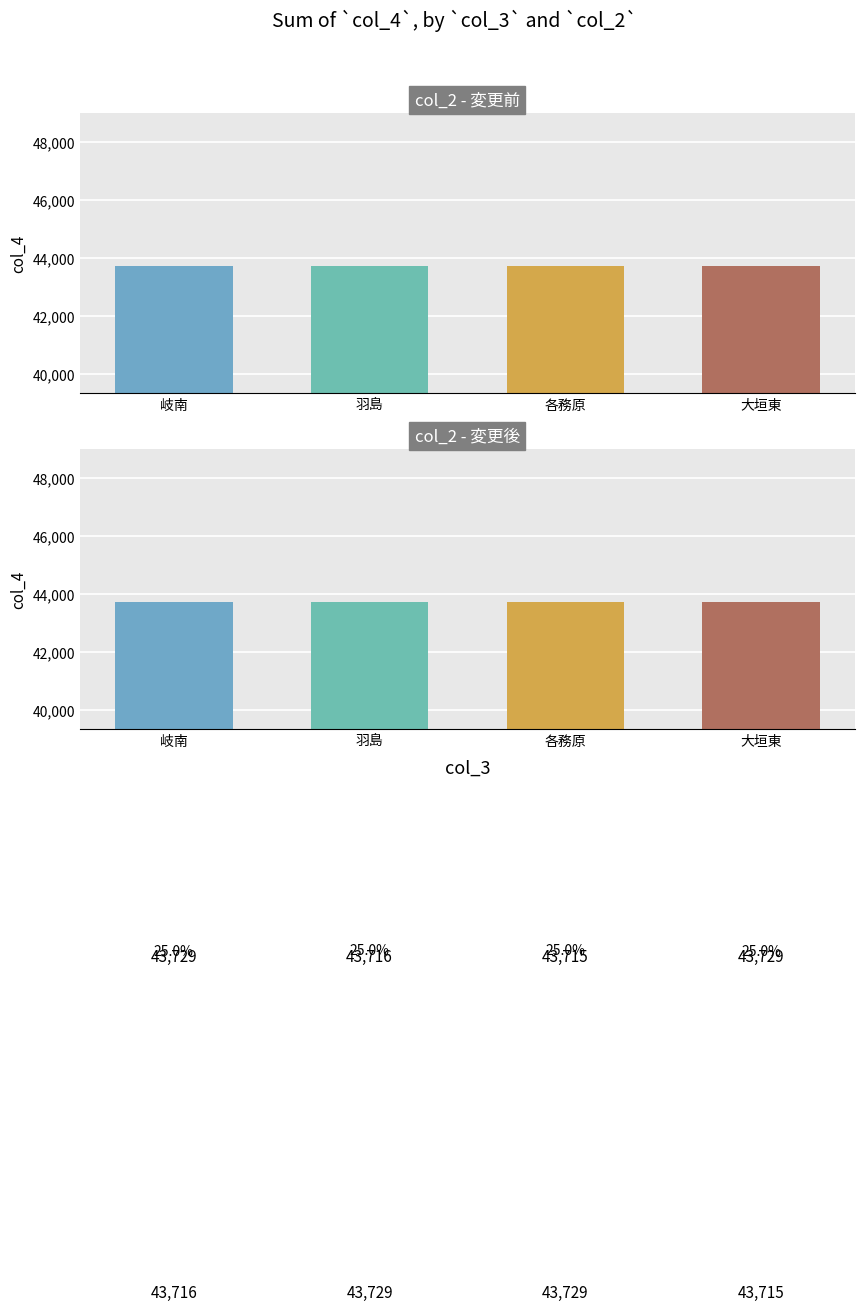

What is the smallest value displayed?

43715